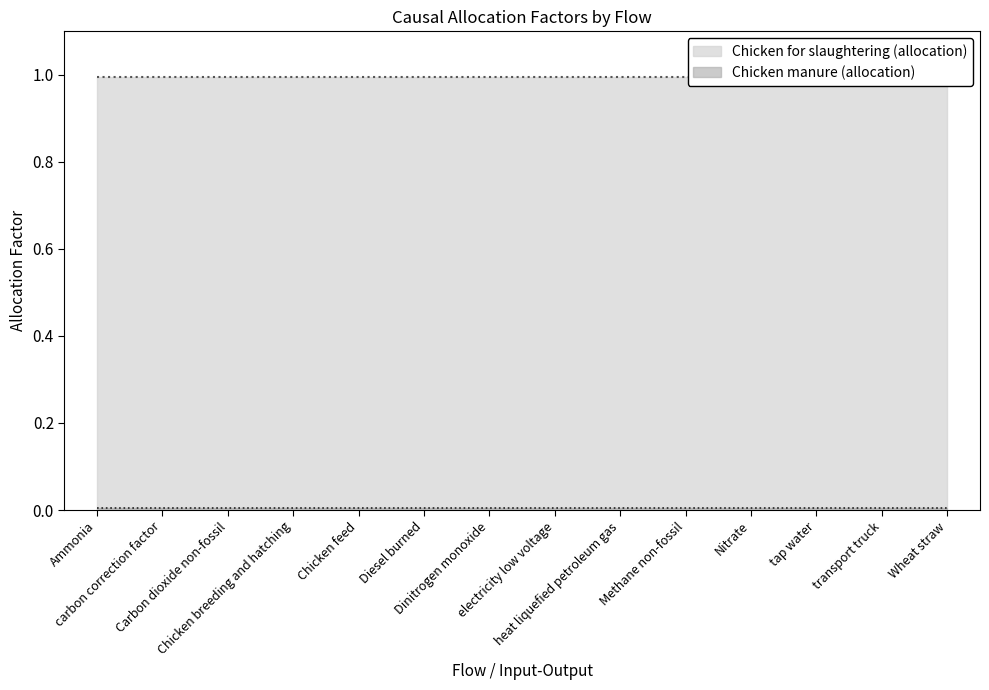

What is the total value across all series at Chicken feed?

1.0